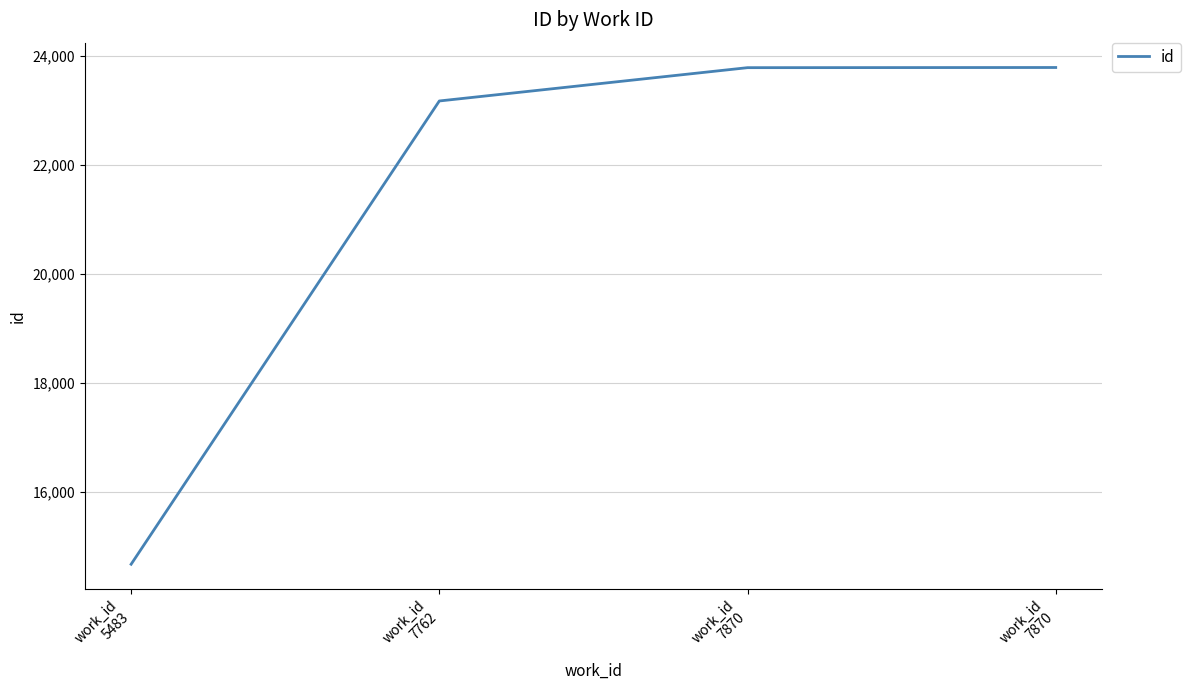

Is this an area chart (filled region under the line)?

No